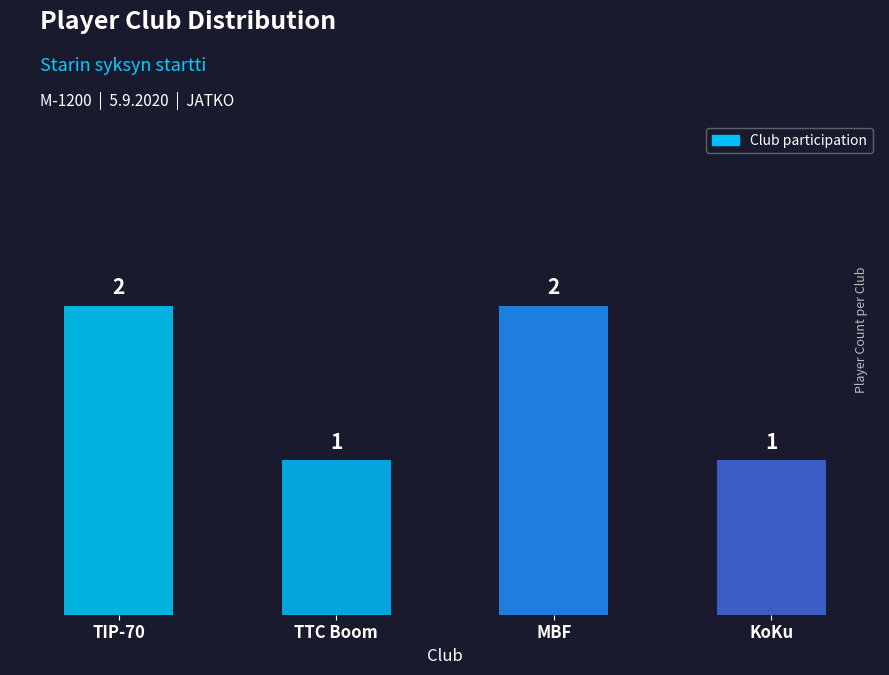

How many bars are there in total?

4